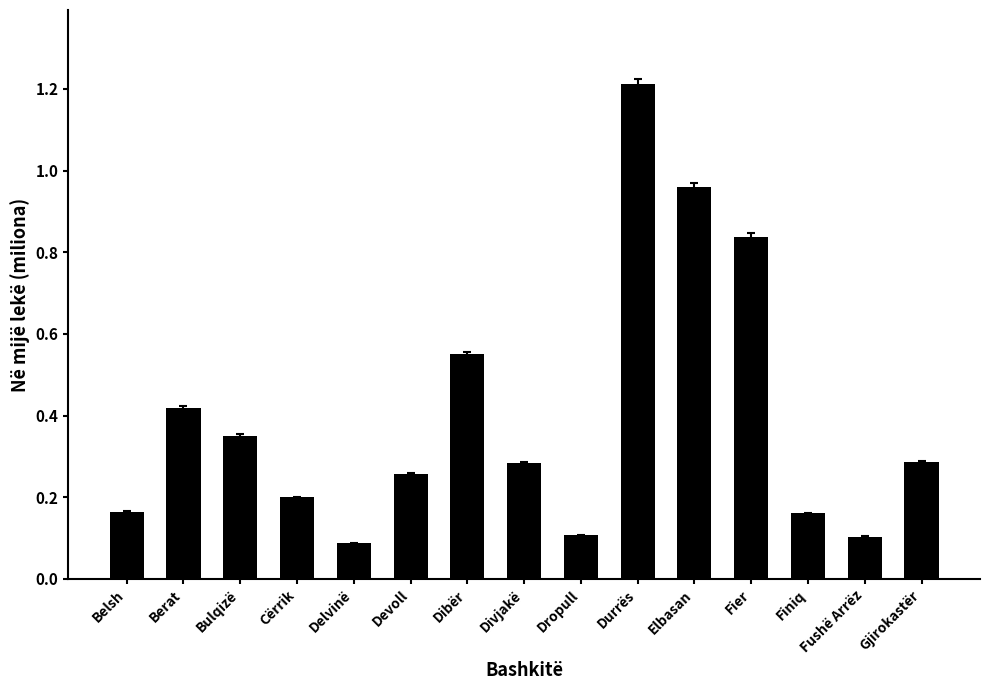

Which label corresponds to the largest value in the chart?

Durrës